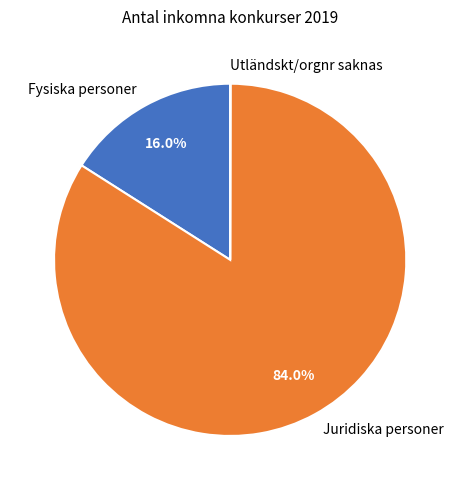

The Juridiska personer slice represents 97% of the pie. True or false?

False